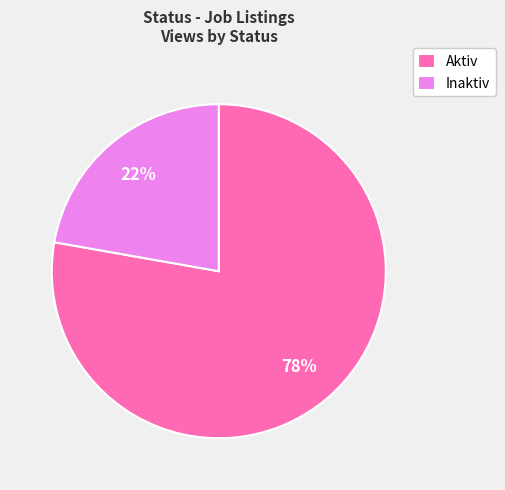

Do Inaktiv and Aktiv together represent more than half of the pie?

Yes